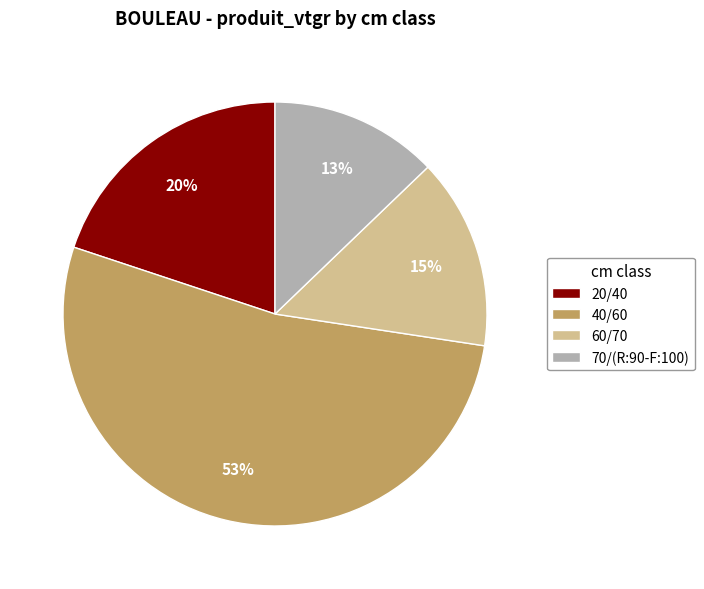

Combined, do 70/(R:90-F:100) and 60/70 account for over 50%?

No